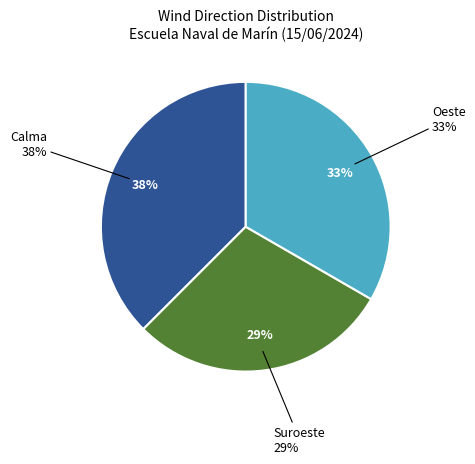

The Calma slice represents 38% of the pie. True or false?

True